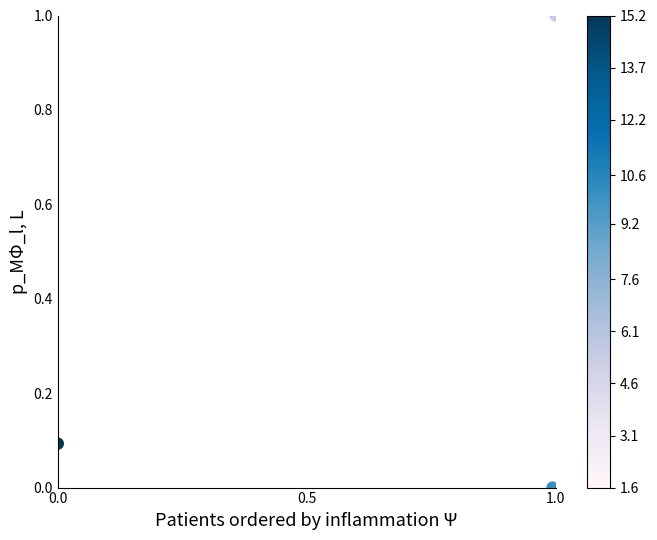

What is the range of X values (max minus min)?

1.0